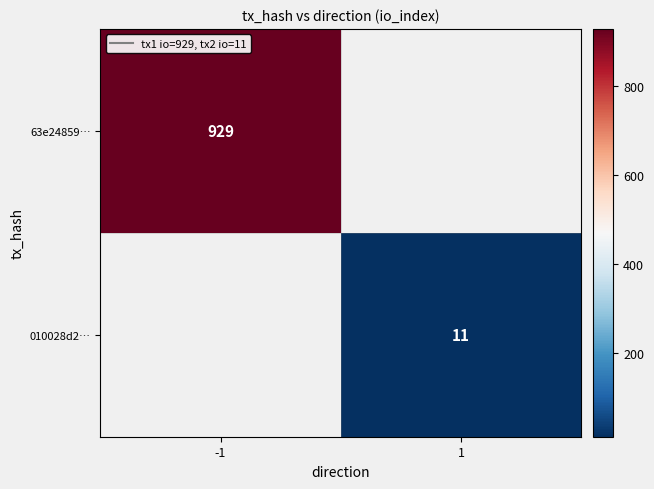

The value of 63e24859… at -1 is 1293. True or false?

False